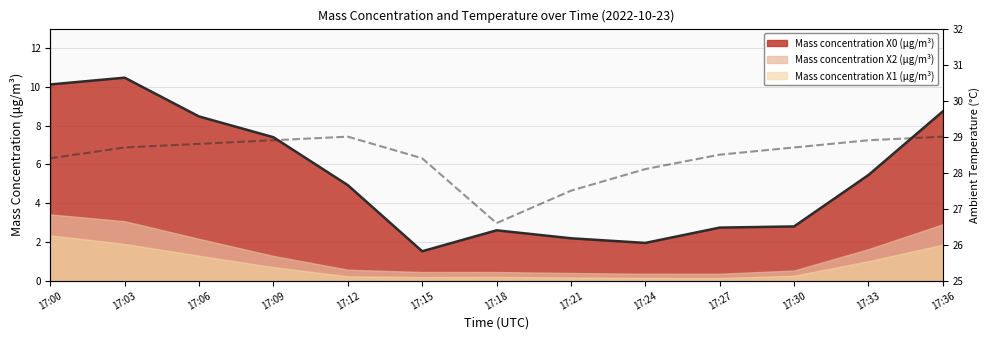

True or false: Ambient temperature (°C) and Ambient Temp (°C) intersect in this chart.

False